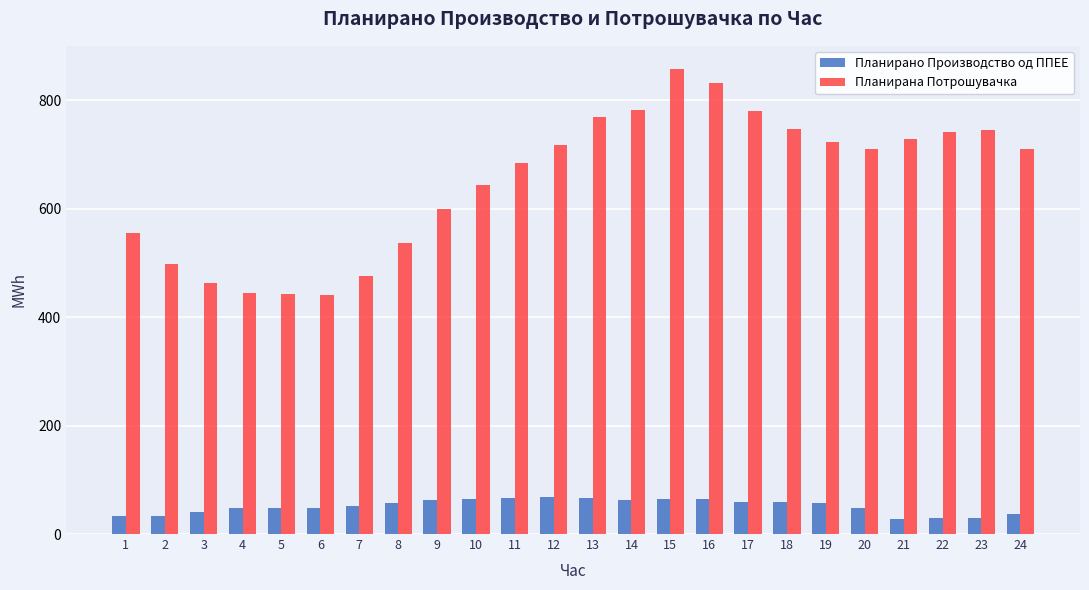

What is the smallest value displayed?

27.9